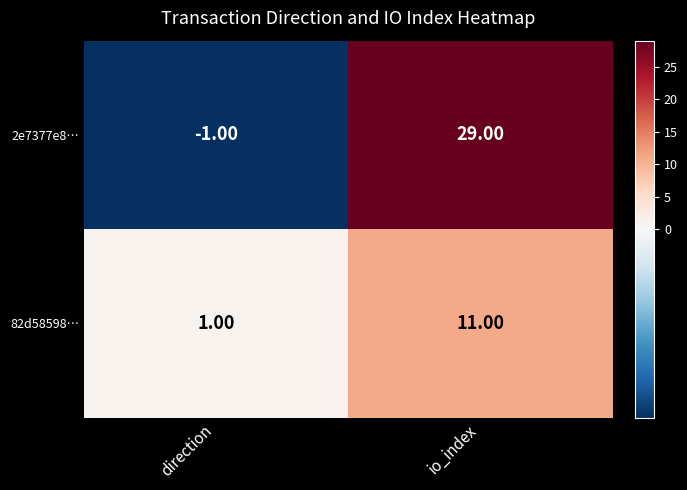

At how many categories does at least one series exceed 16?

1